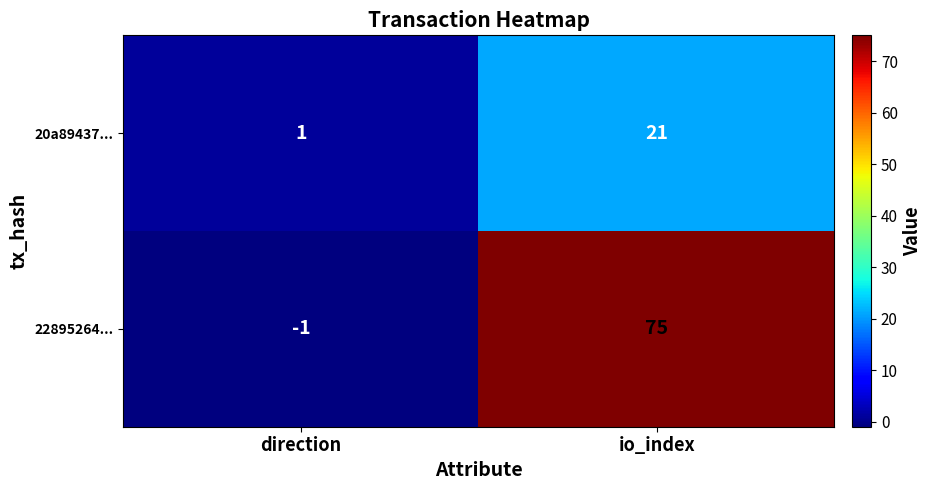

What is the average value of the 22895264... series?

37